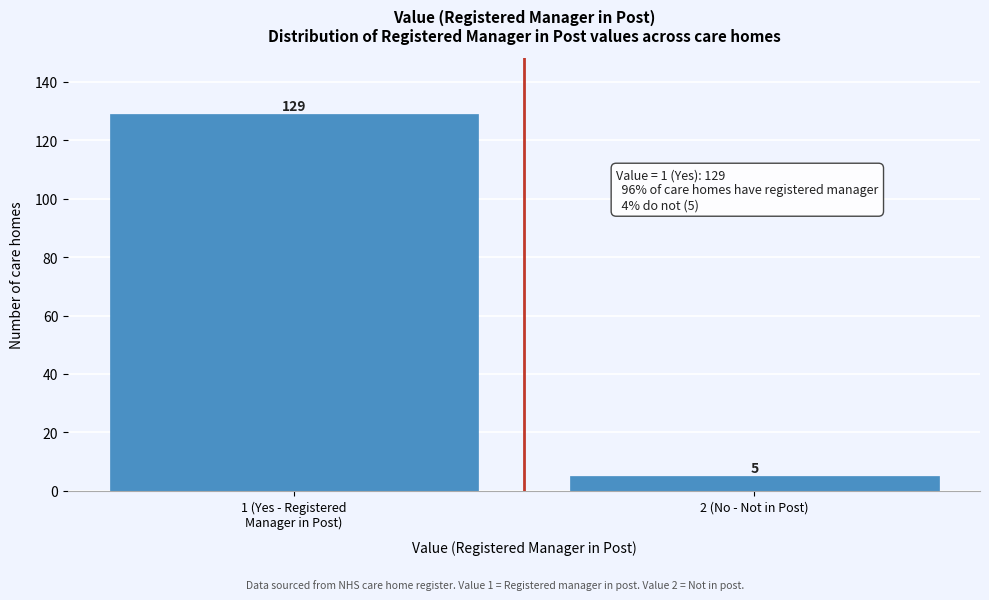

Reading left to right, what are all the values shown in this chart?

129	5